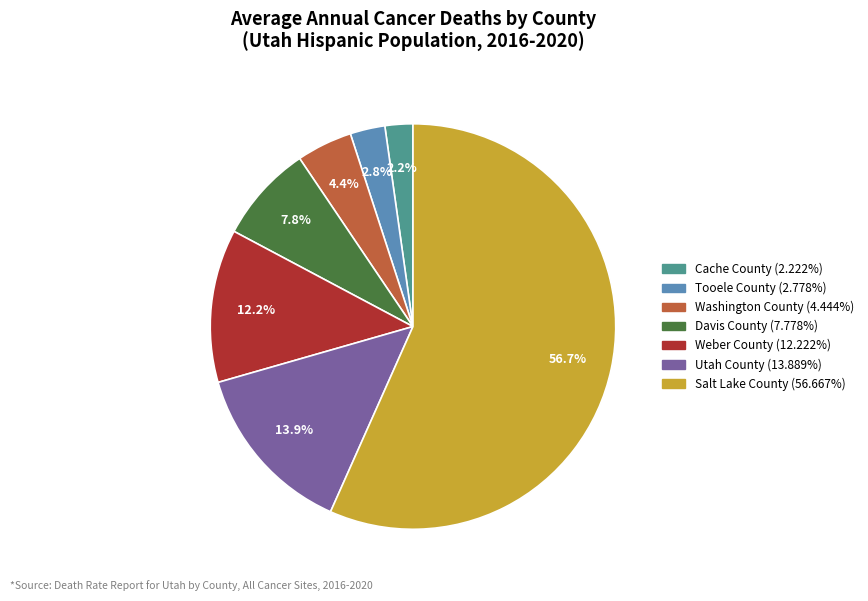

How many segments does this pie chart have?

7